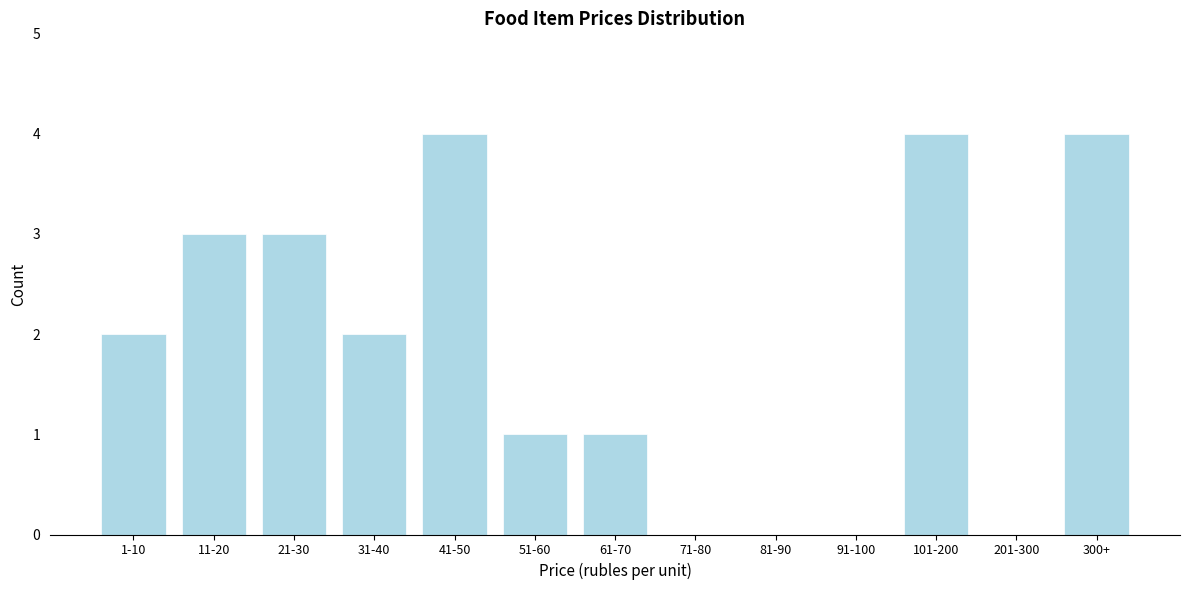

Reading right to left, list all the values displayed in this chart.

300+=4	201-300=0	101-200=4	91-100=0	81-90=0	71-80=0	61-70=1	51-60=1	41-50=4	31-40=2	21-30=3	11-20=3	1-10=2